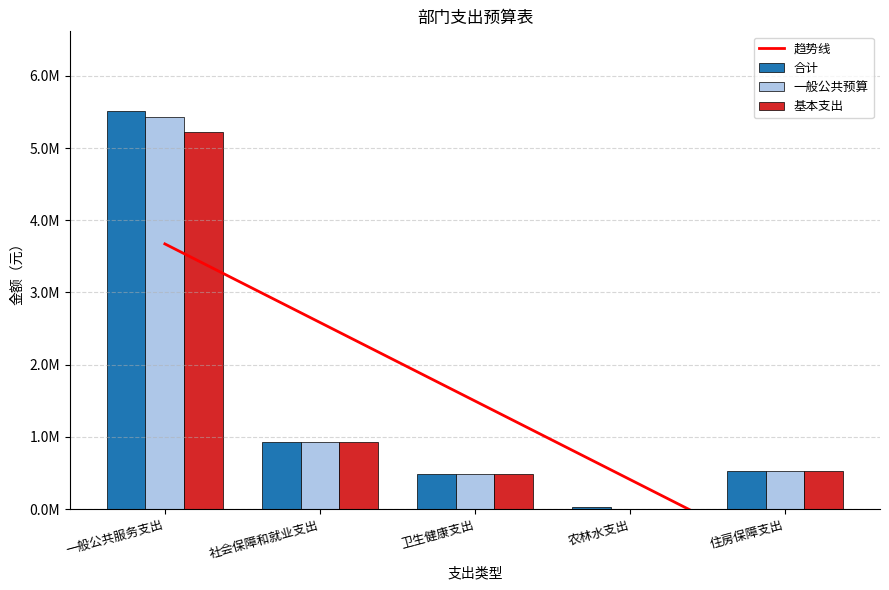

Is the value of 合计 at 农林水支出 greater than the value of 基本支出 at 社会保障和就业支出?

No